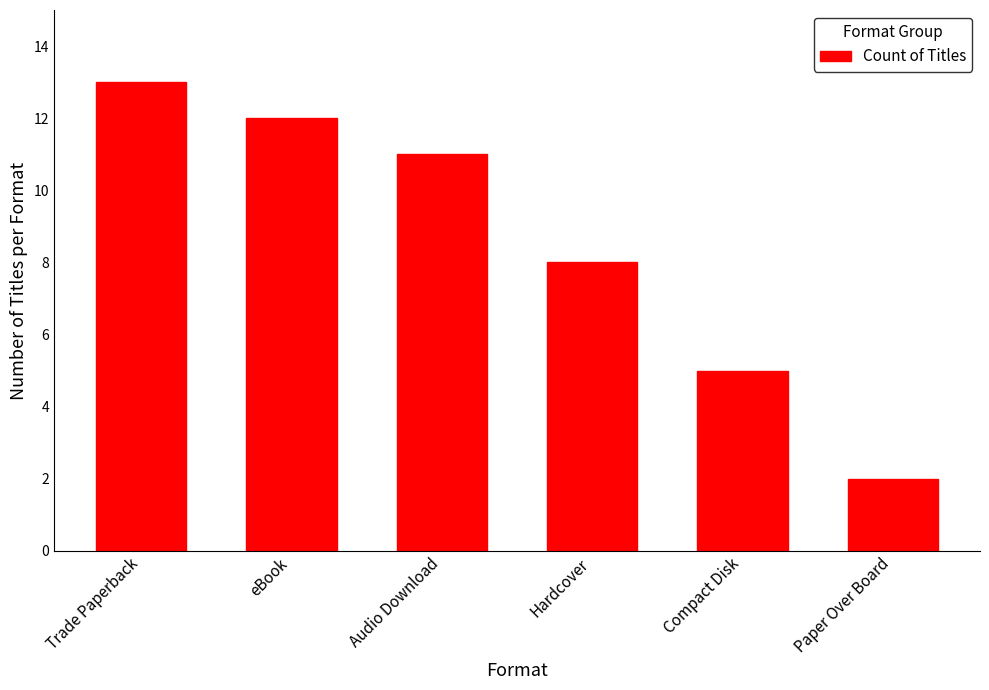

List the labels in order of value, largest first.

Trade Paperback, eBook, Audio Download, Hardcover, Compact Disk, Paper Over Board